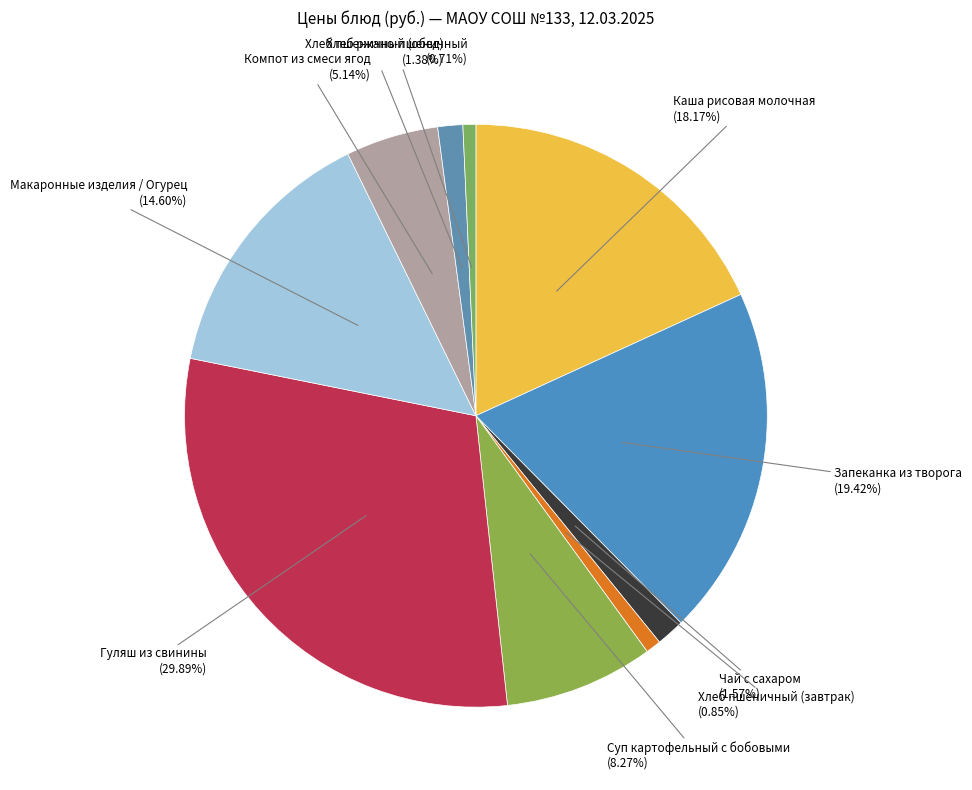

To the nearest percent, what is the difference between the Запеканка из творога and Макаронные изделия / Огурец slice percentages?

5%